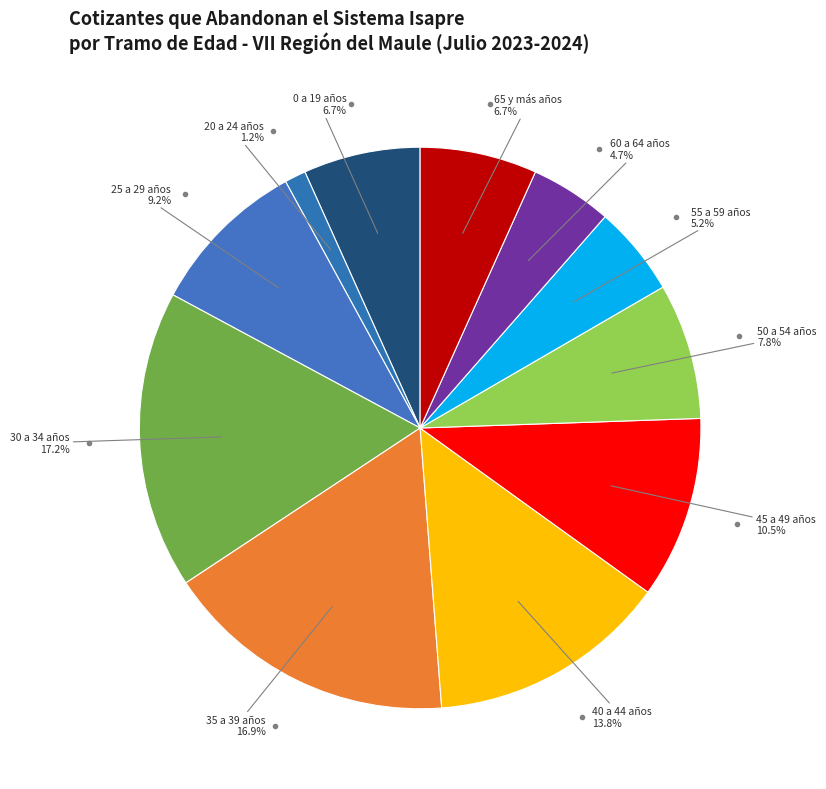

How many slices are in this pie chart?

11